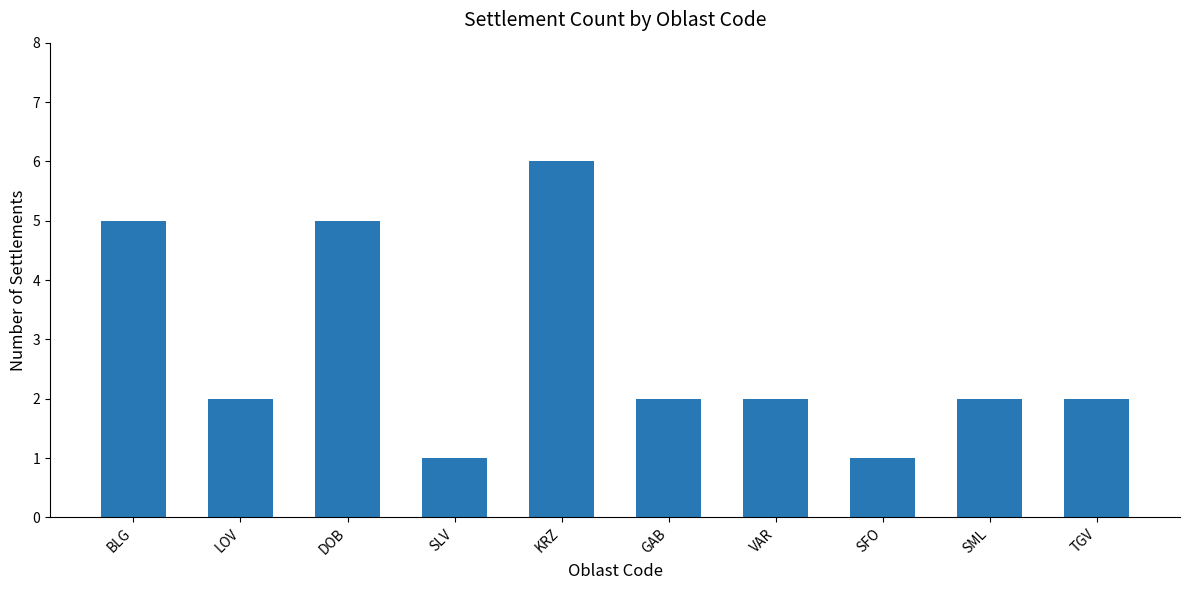

Reading right to left, transcribe all the data shown in this chart.

TGV=2	SML=2	SFO=1	VAR=2	GAB=2	KRZ=6	SLV=1	DOB=5	LOV=2	BLG=5